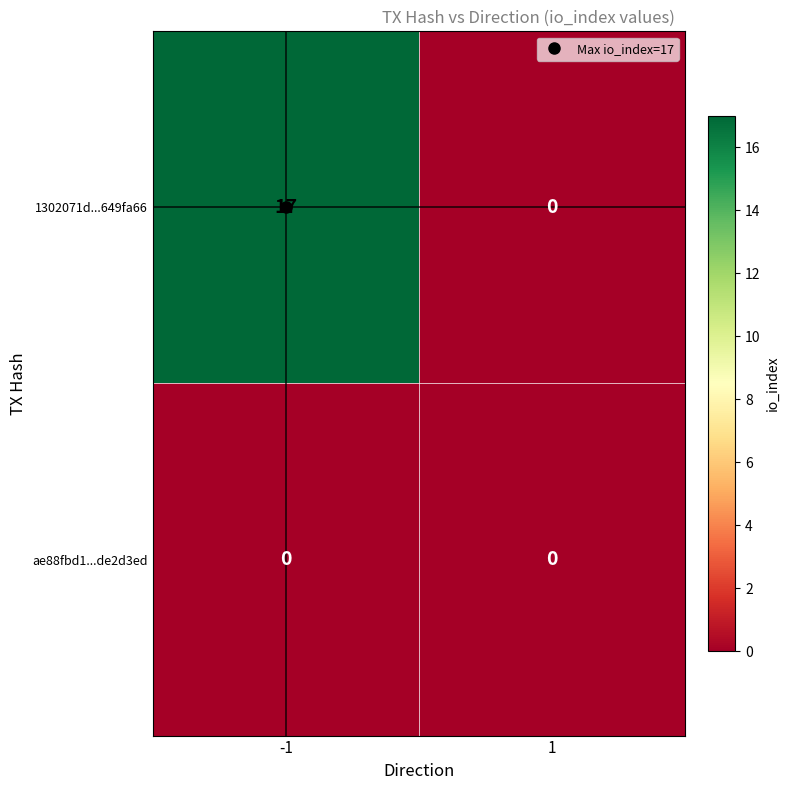

How many categories are shown in the chart?

2